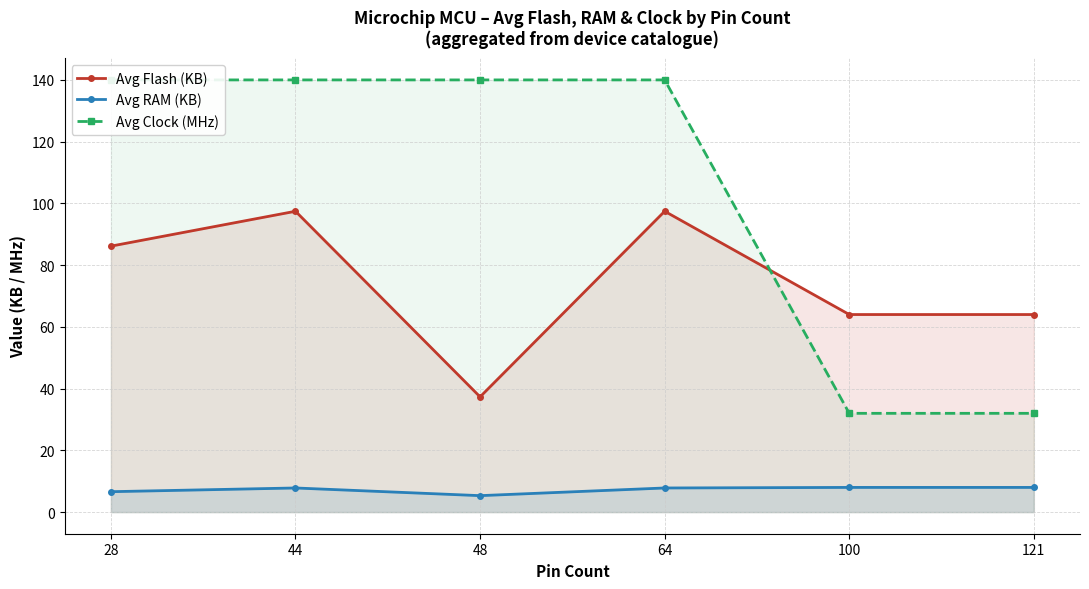

What is the lowest value of the Avg Flash (KB) series?

37.3